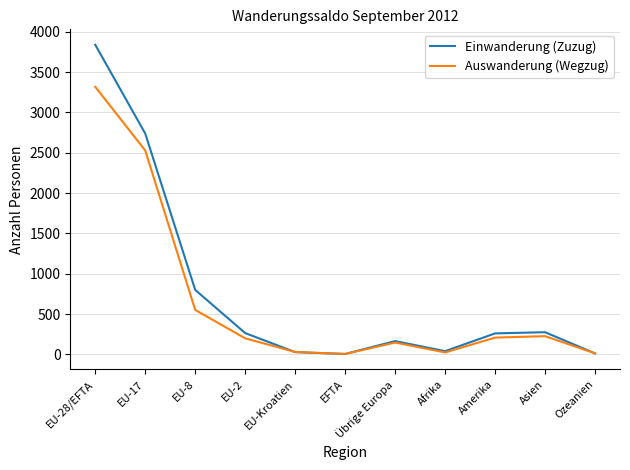

At how many categories does at least one series exceed 3109?

1